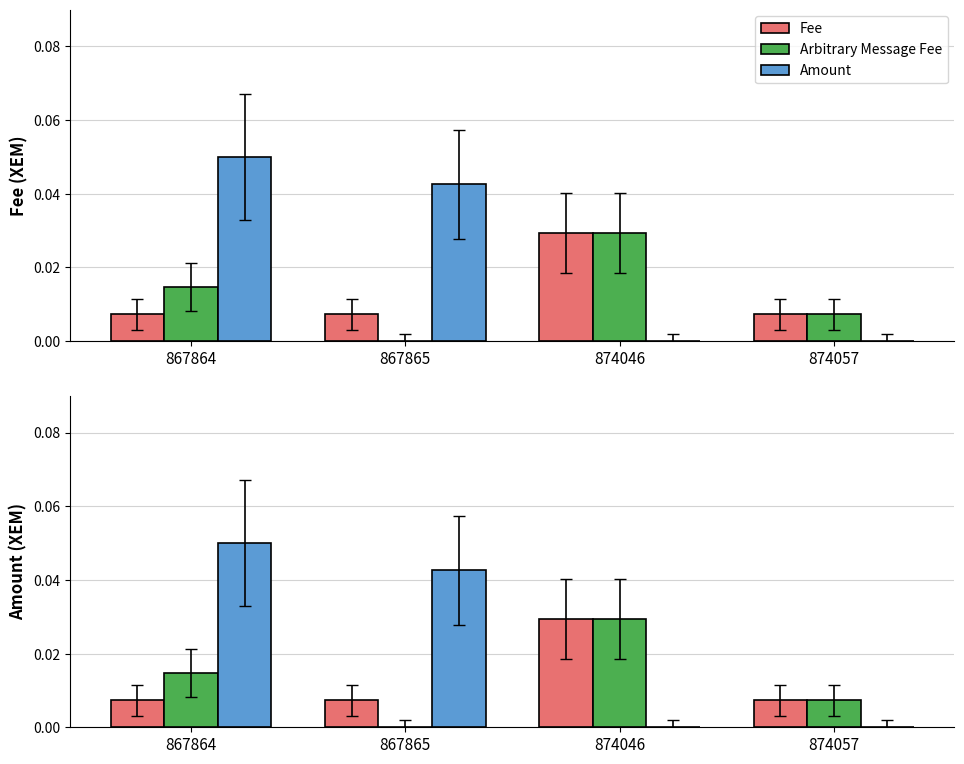

Are the bars grouped side by side (vs. stacked)?

Yes